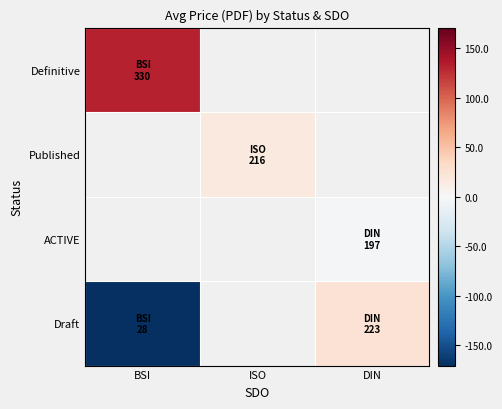

At which label does Definitive reach its minimum?

BSI